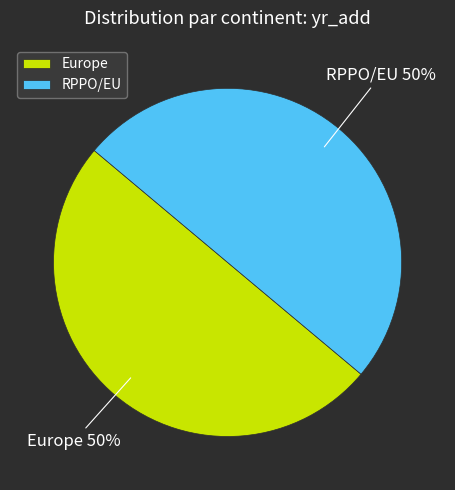

Approximately how many times larger is the value at Europe compared to RPPO/EU?

1.0